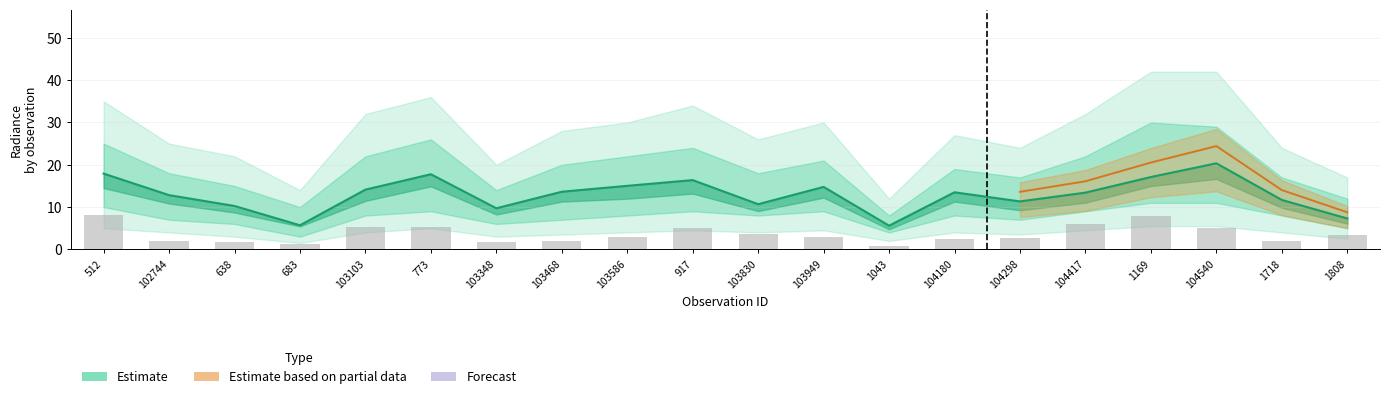

Reading left to right, list all the values displayed in this chart.

rade9_mult_nadir_norm: 17.9	12.8	10.3	5.7	14.1	17.8	9.7	13.6	15.0	16.4	10.7	14.8	5.6	13.5	11.3	13.4	17.1	20.3	11.7	7.3
dnbrad: 8.1	2.1	1.7	1.2	5.3	5.3	1.7	2.0	2.8	5.1	3.7	3.0	0.9	2.4	2.7	6.1	7.9	5.0	2.1	3.4